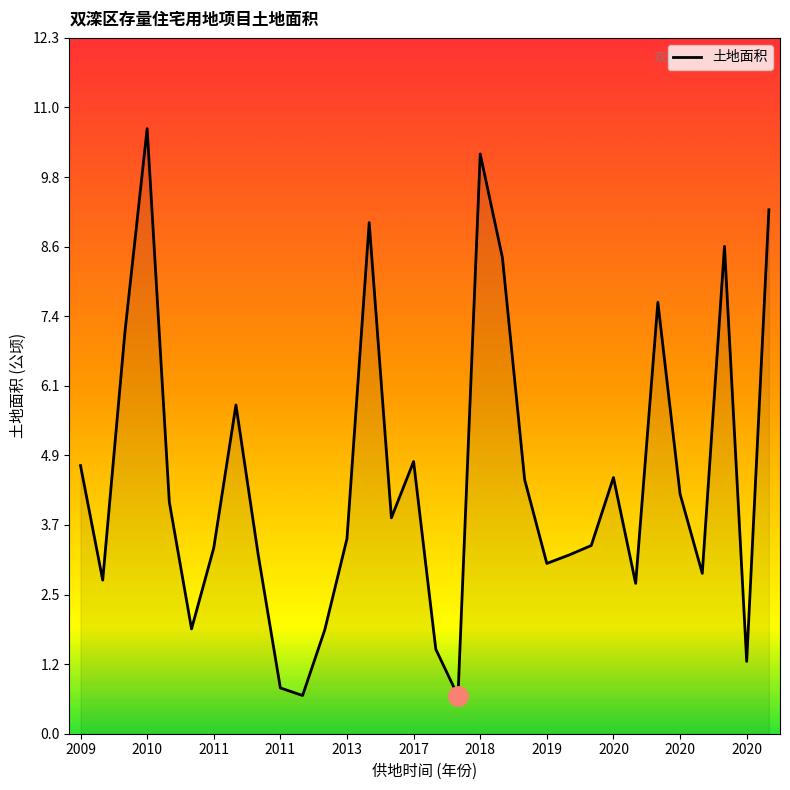

What is the difference between the maximum and minimum values?

10.0